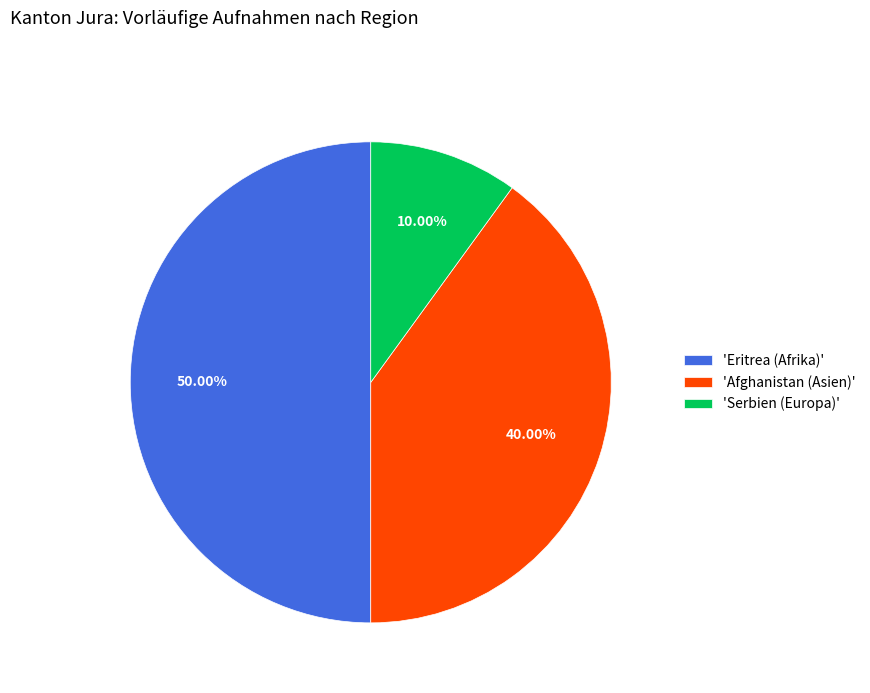

Which has a higher value, 'Afghanistan (Asien)' or 'Serbien (Europa)'?

'Afghanistan (Asien)'